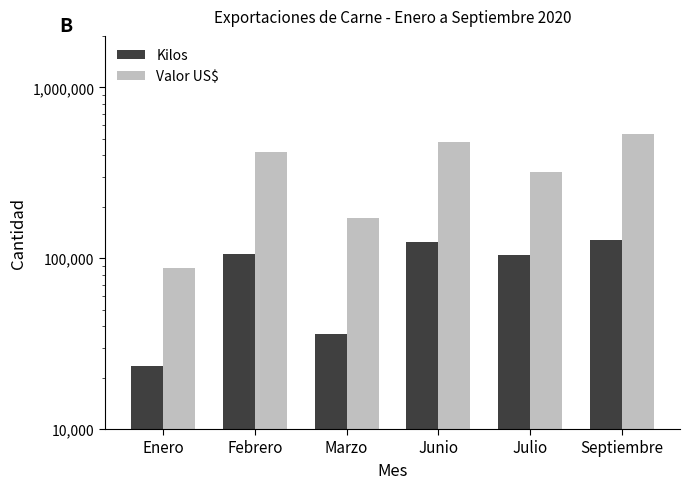

Reading right to left, what are all the values shown in this chart?

Kilos: Septiembre=127218.5	Julio=104690.0	Junio=125192.7	Marzo=35834.1	Febrero=105804.1	Enero=23274.3
Valor US$: Septiembre=532402.2	Julio=319643.6	Junio=480232.1	Marzo=172250.0	Febrero=419453.2	Enero=87801.0